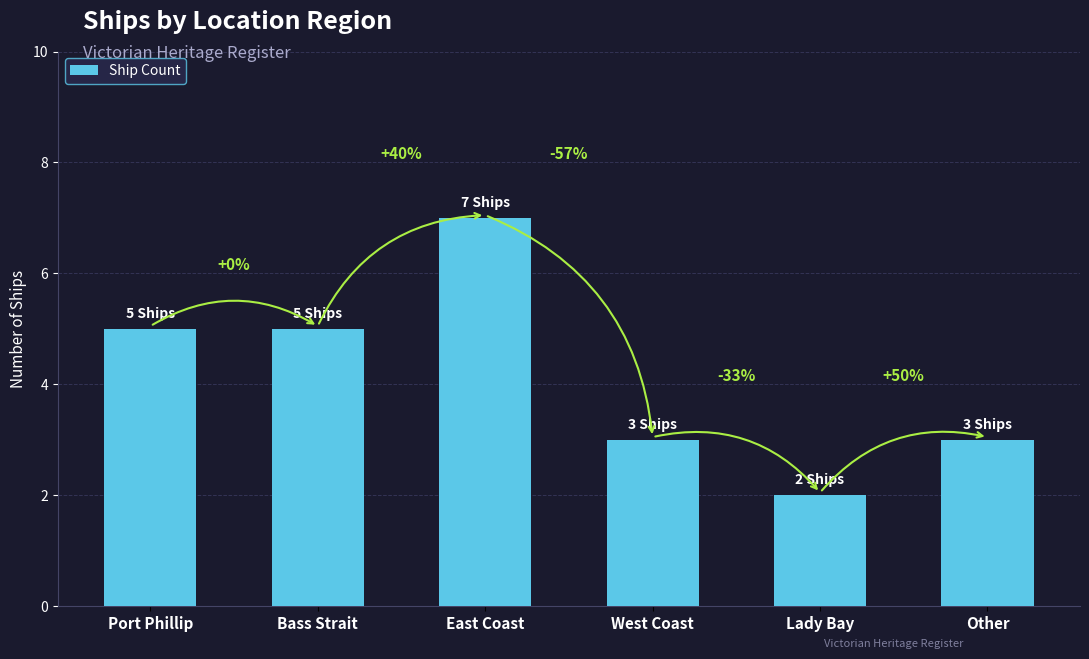

The value at Other is 3. True or false?

True